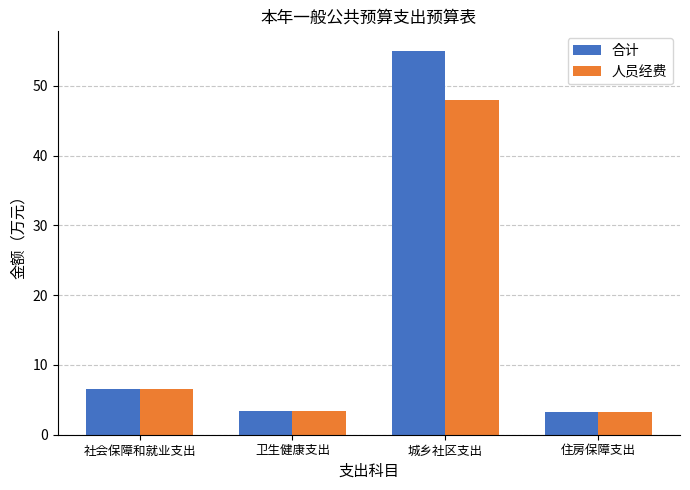

The 合计 series shows 3.3 at 卫生健康支出. True or false?

True